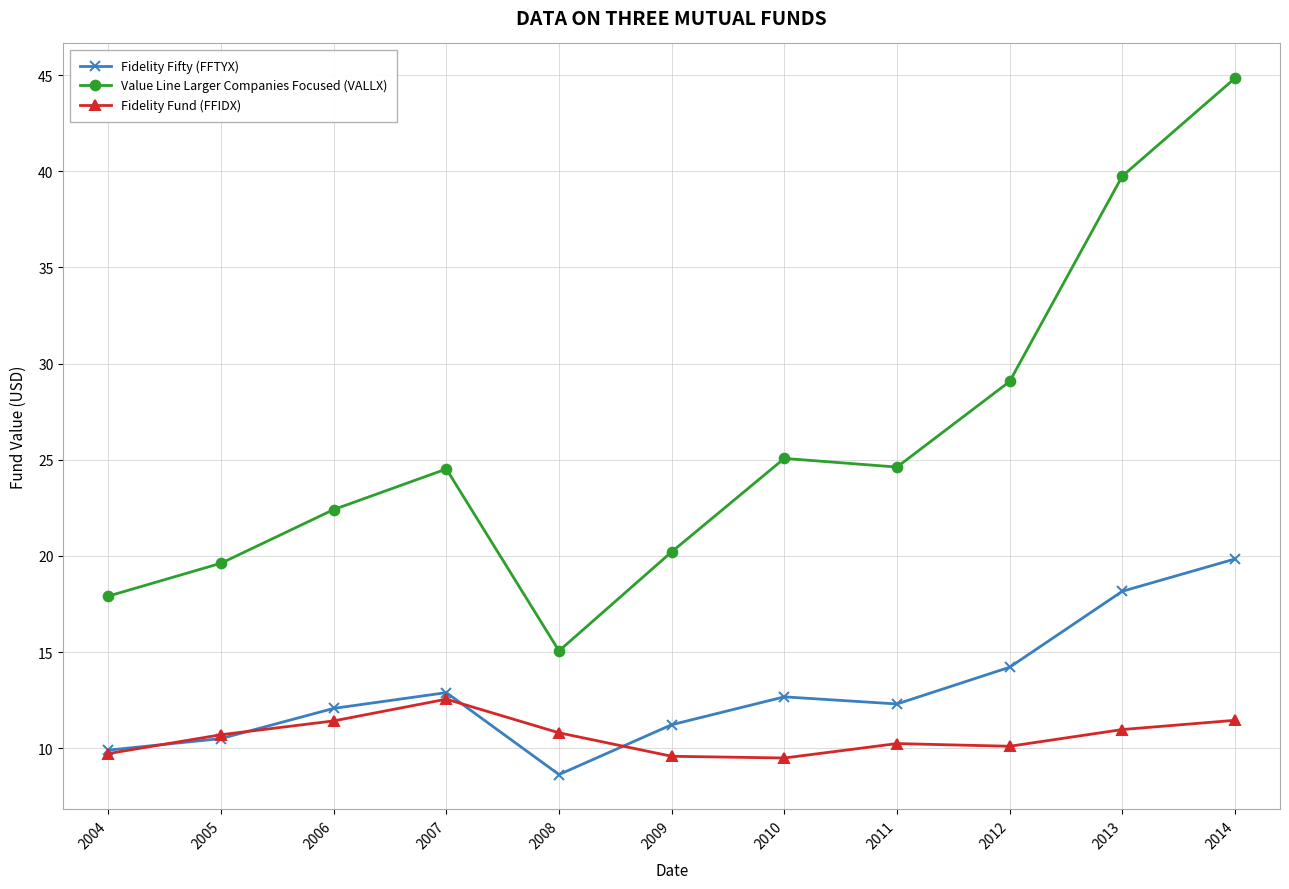

Rank the series by their average value, from lowest to highest.

Fidelity Fund (FFIDX), Fidelity Fifty (FFTYX), Value Line Larger Companies Focused (VALLX)